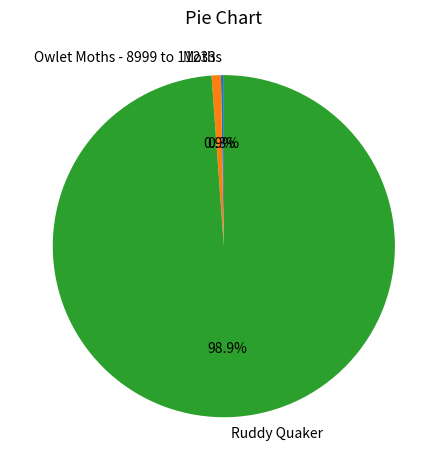

What is the majority slice?

Ruddy Quaker